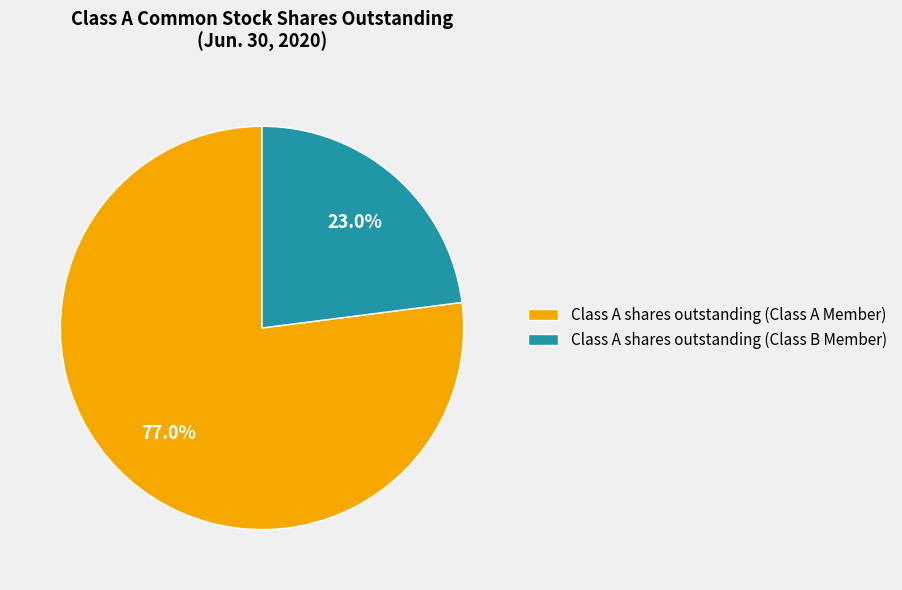

Is it true that Class A shares outstanding (Class A Member) is 77% of the pie?

True